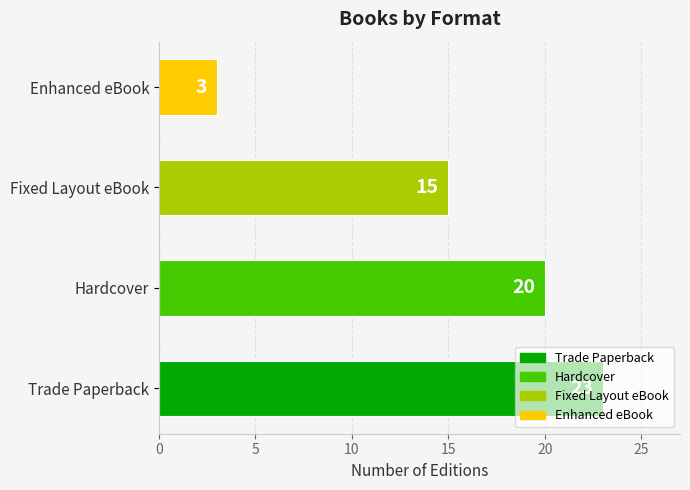

How many bars are there in total?

4